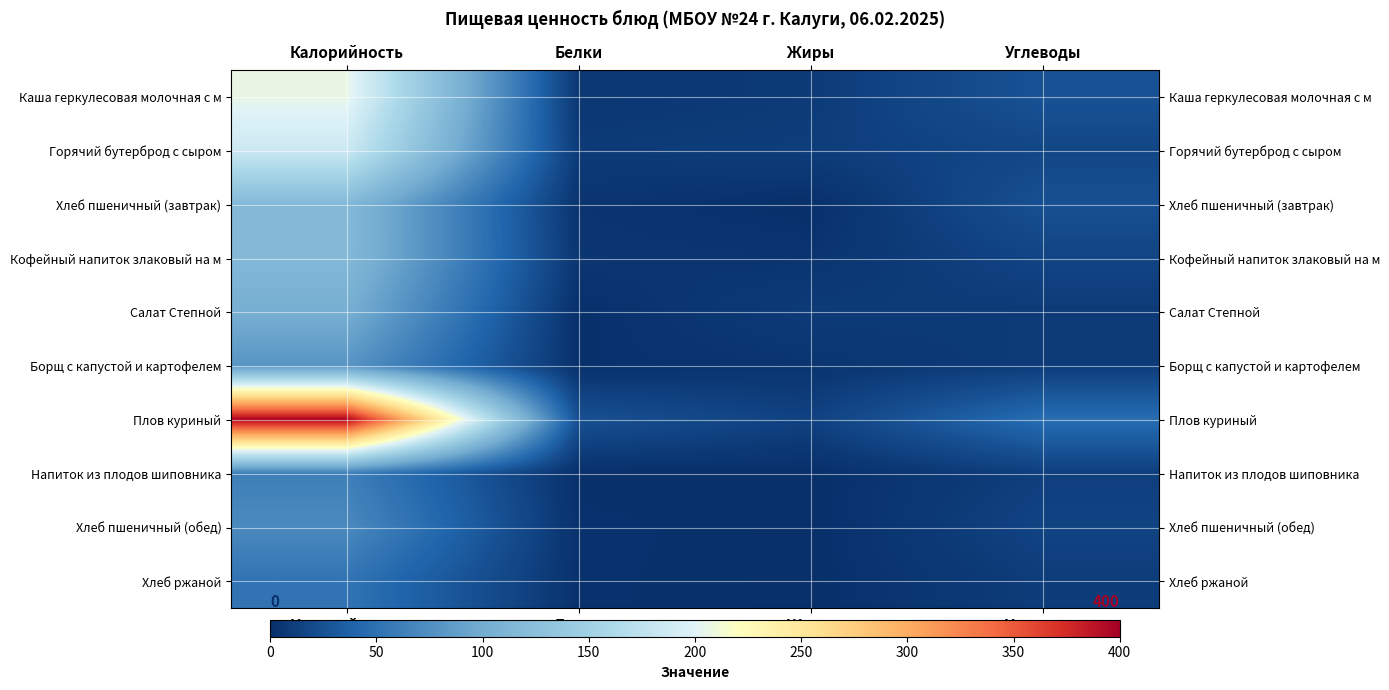

Reading left to right, extract all data points from this chart.

Каша геркулесовая молочная с м: Калорийность=206.4	Белки=5.6	Жиры=8.7	Углеводы=26.4
Горячий бутерброд с сыром: Калорийность=185.2	Белки=8.8	Жиры=10.5	Углеводы=17.2
Хлеб пшеничный (завтрак): Калорийность=117.5	Белки=3.8	Жиры=0.4	Углеводы=24.6
Кофейный напиток злаковый на м: Калорийность=117.0	Белки=4.8	Жиры=3.7	Углеводы=15.6
Салат Степной: Калорийность=103.5	Белки=0.8	Жиры=9.1	Углеводы=8.5
Борщ с капустой и картофелем: Калорийность=80.2	Белки=1.3	Жиры=4.1	Углеводы=9.4
Плов куриный: Калорийность=397.1	Белки=24.4	Жиры=13.2	Углеводы=46.6
Напиток из плодов шиповника: Калорийность=61.9	Белки=0.6	Жиры=0.2	Углеводы=11.4
Хлеб пшеничный (обед): Калорийность=70.5	Белки=2.3	Жиры=0.2	Углеводы=14.8
Хлеб ржаной: Калорийность=52.2	Белки=2.0	Жиры=0.4	Углеводы=10.0